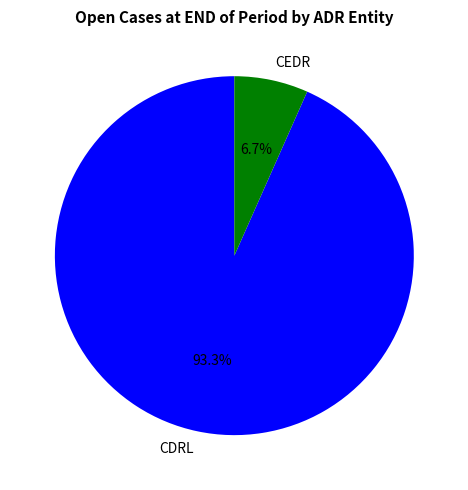

What percentage do CEDR and CDRL together represent?

100.0%